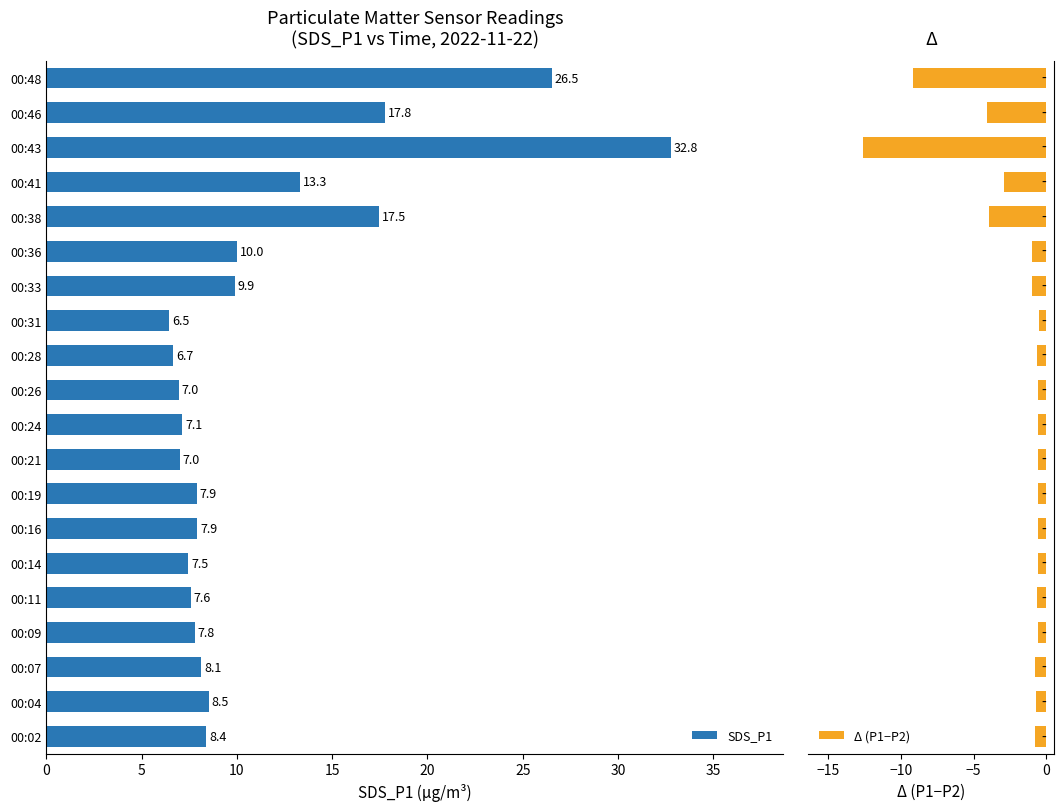

Are the bars horizontal?

Yes